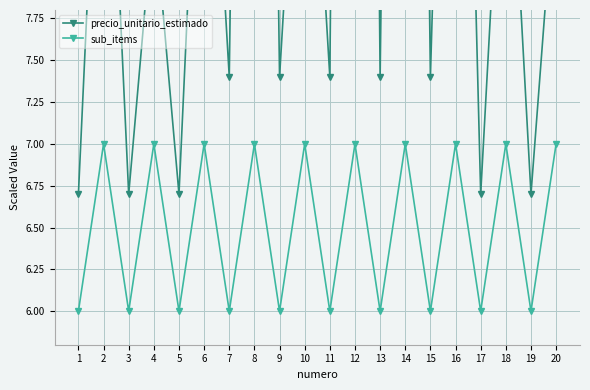

Where is sub_items nearest to the value 6?

1